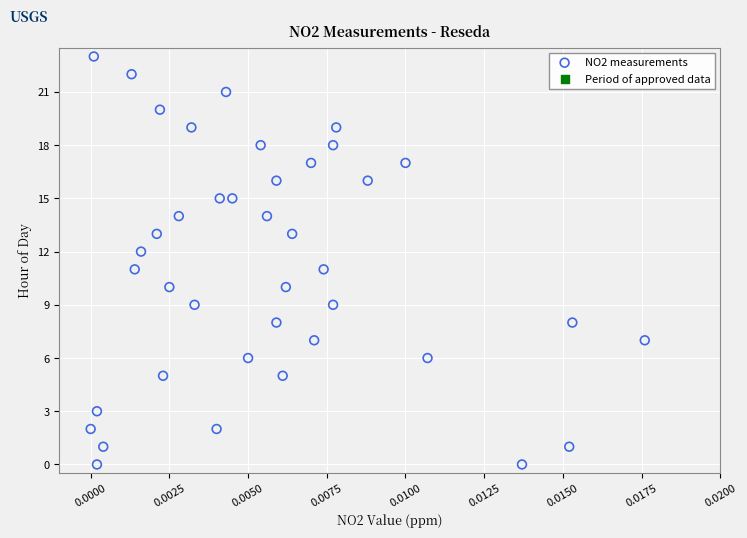

What is the range of Y values (max minus min)?

23